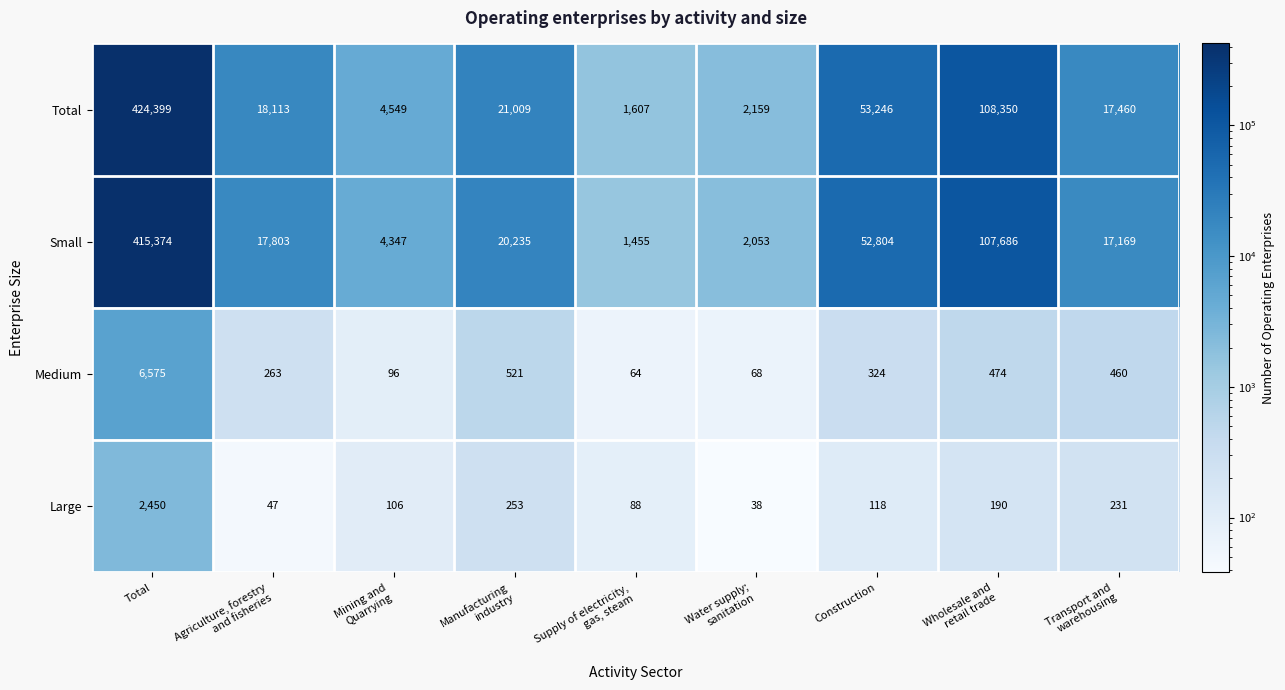

At which label does Small first exceed 17803?

Total